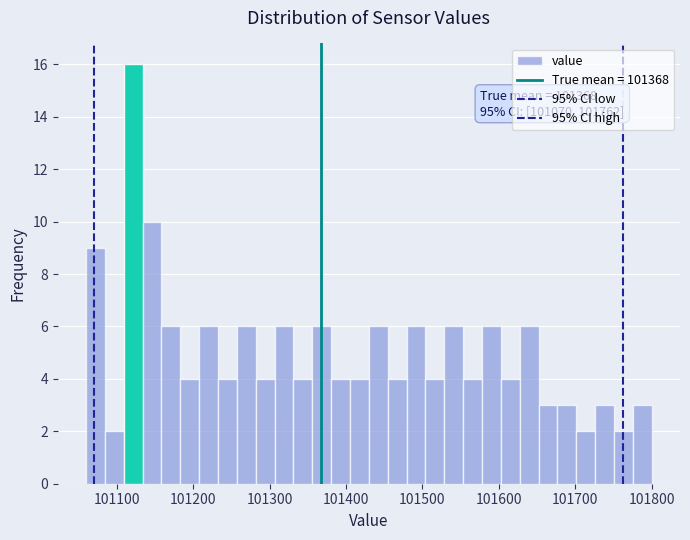

Read against the x-axis, roughly where is the centre of the tallest bar?

101120